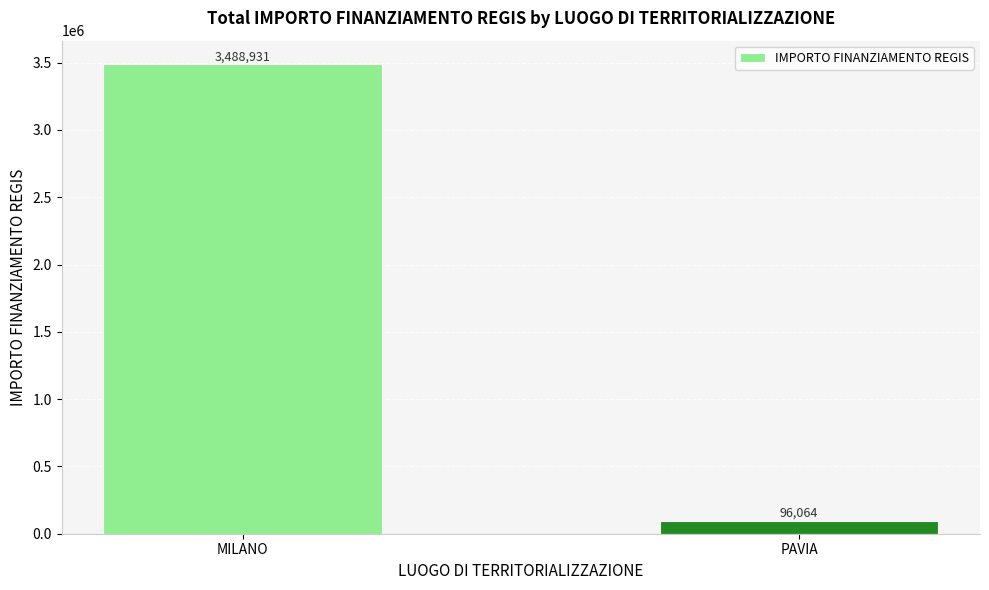

What value does the data have at PAVIA?

96064